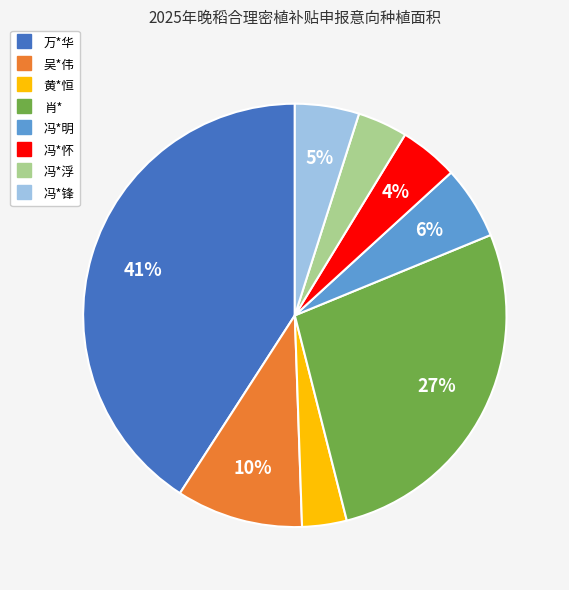

The 黄*恒 slice represents 18% of the pie. True or false?

False